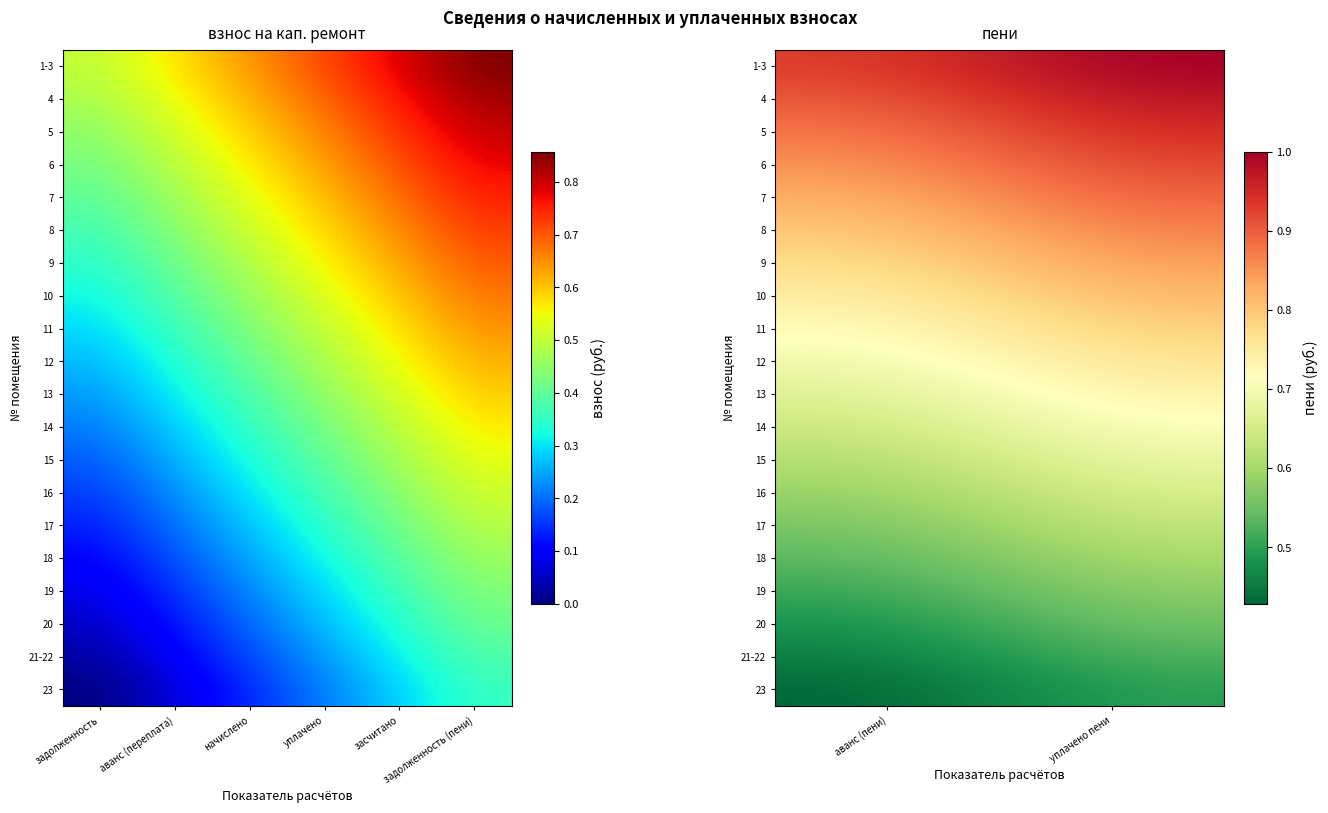

Where is 1-3 nearest to the value 0?

аванс (пени)